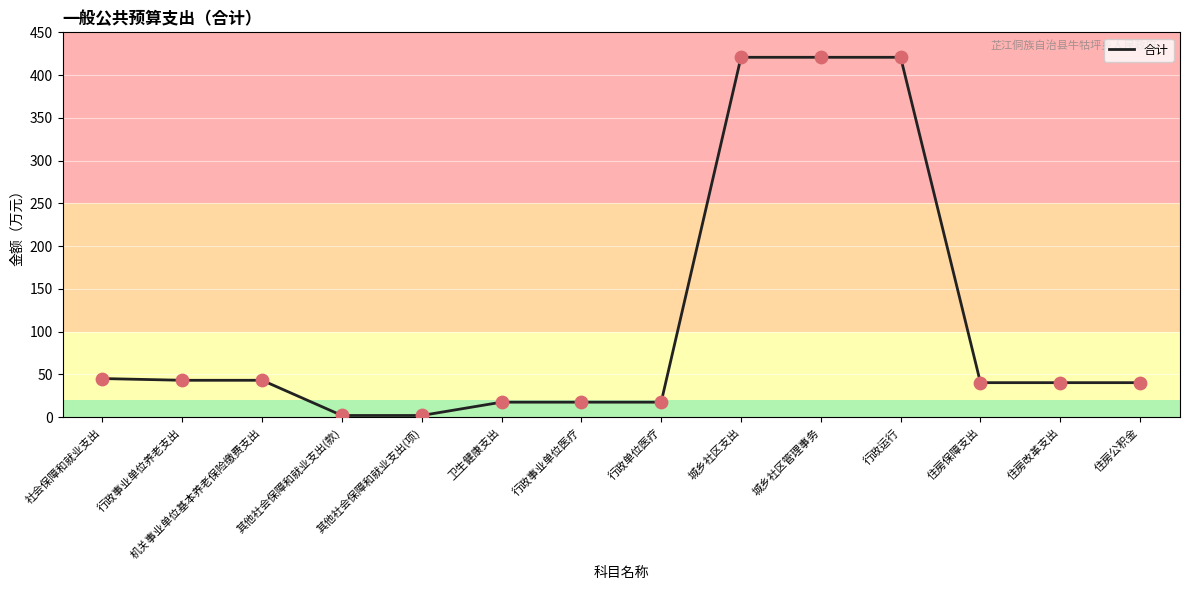

What is the ratio of the value at 行政事业单位医疗 to the value at 住房公积金?

0.4